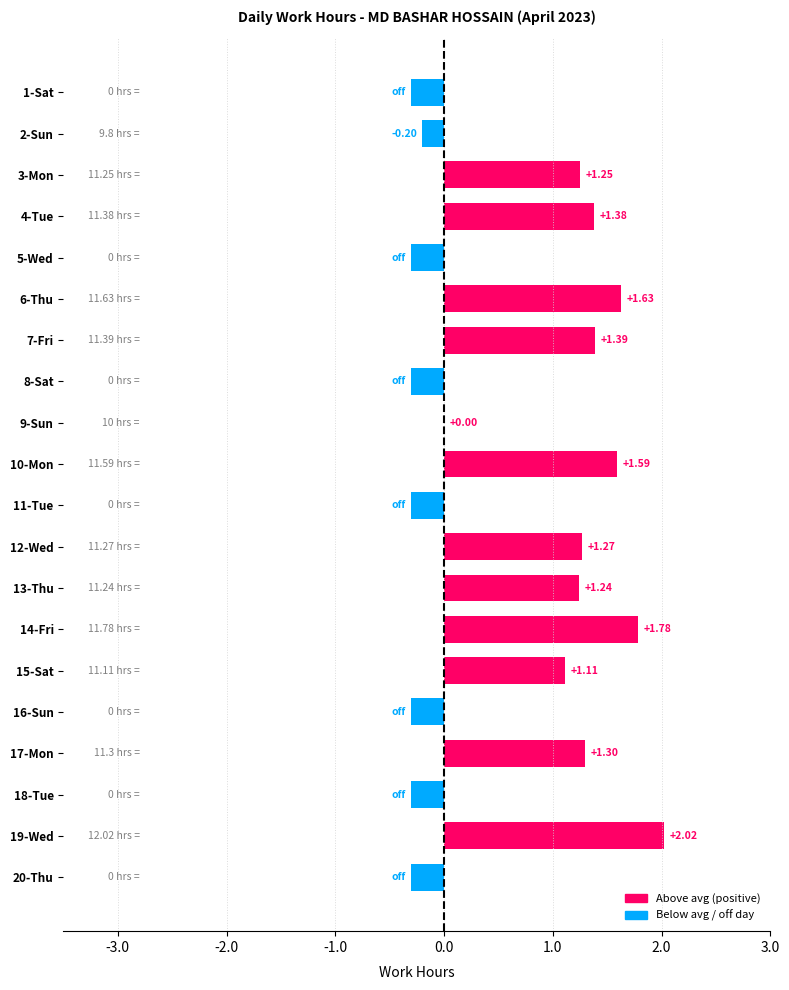

What is the change in value from 10-Mon to 15-Sat?

-0.5